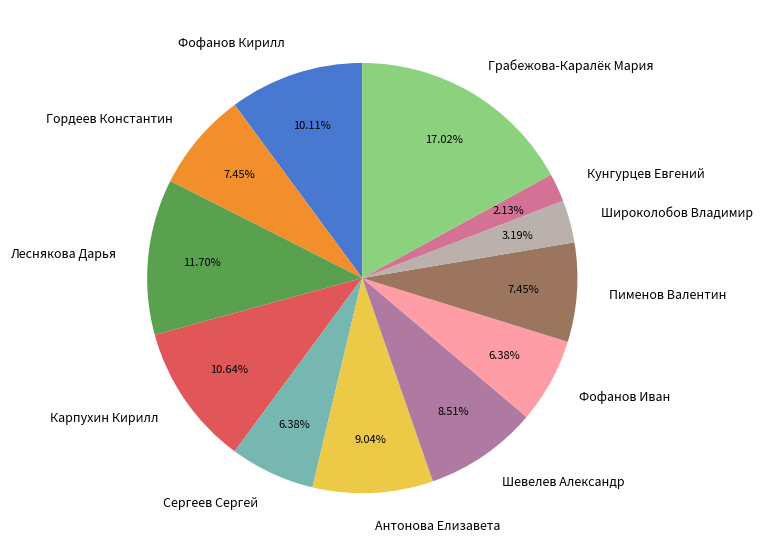

Count the number of slices in the pie.

12